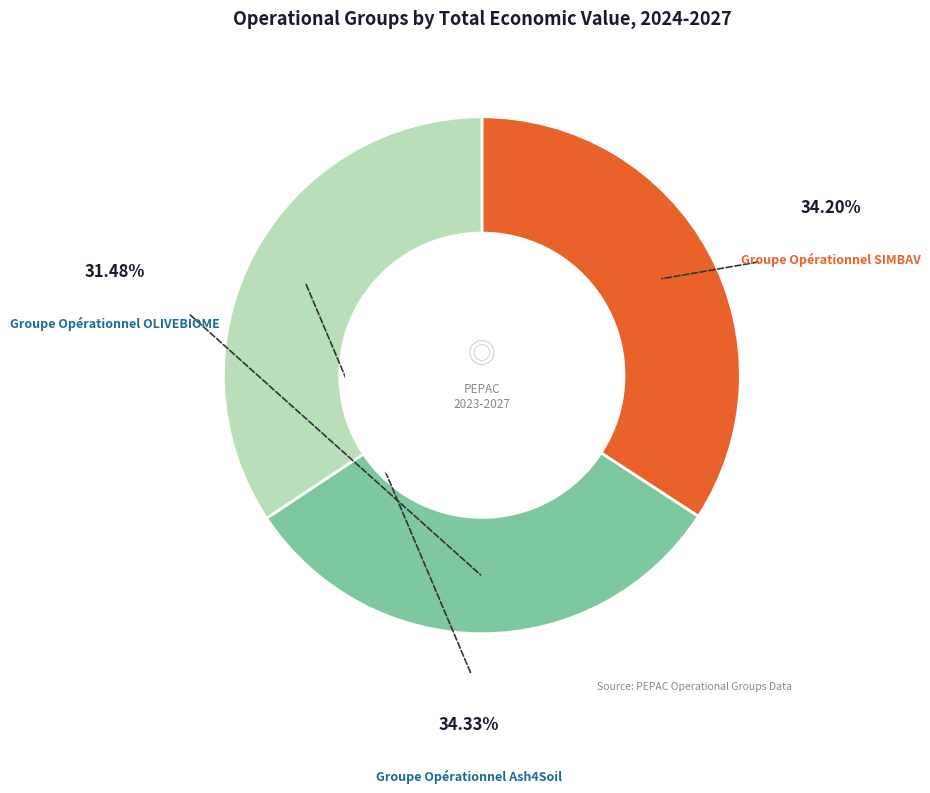

Is there any slice that represents more than half of the pie?

No